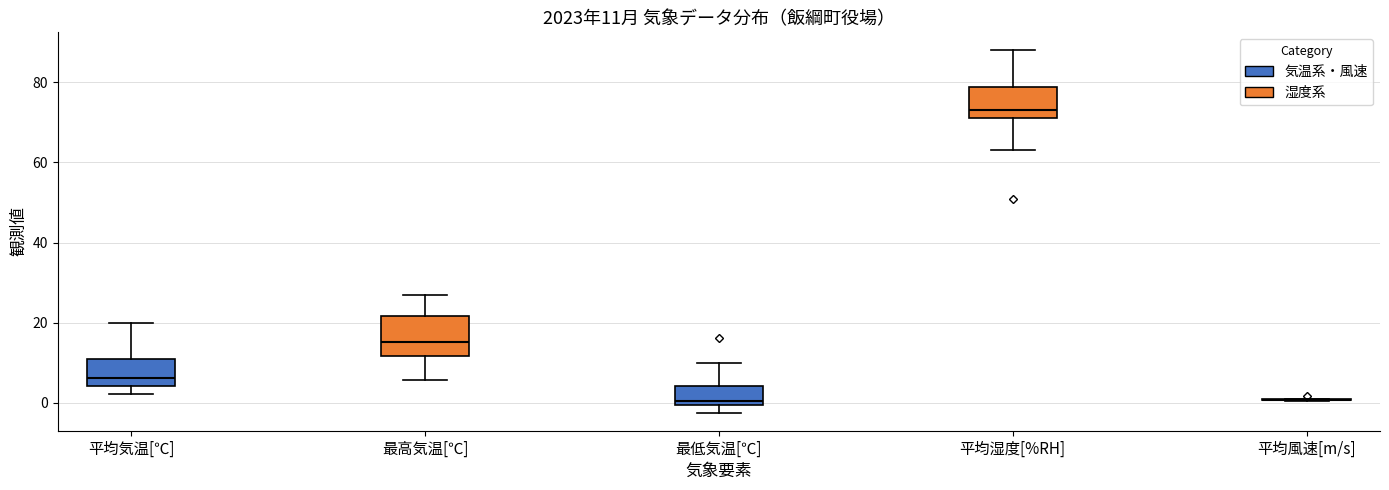

Which box is the tallest, from its lower edge to its upper edge?

最高気温[℃]